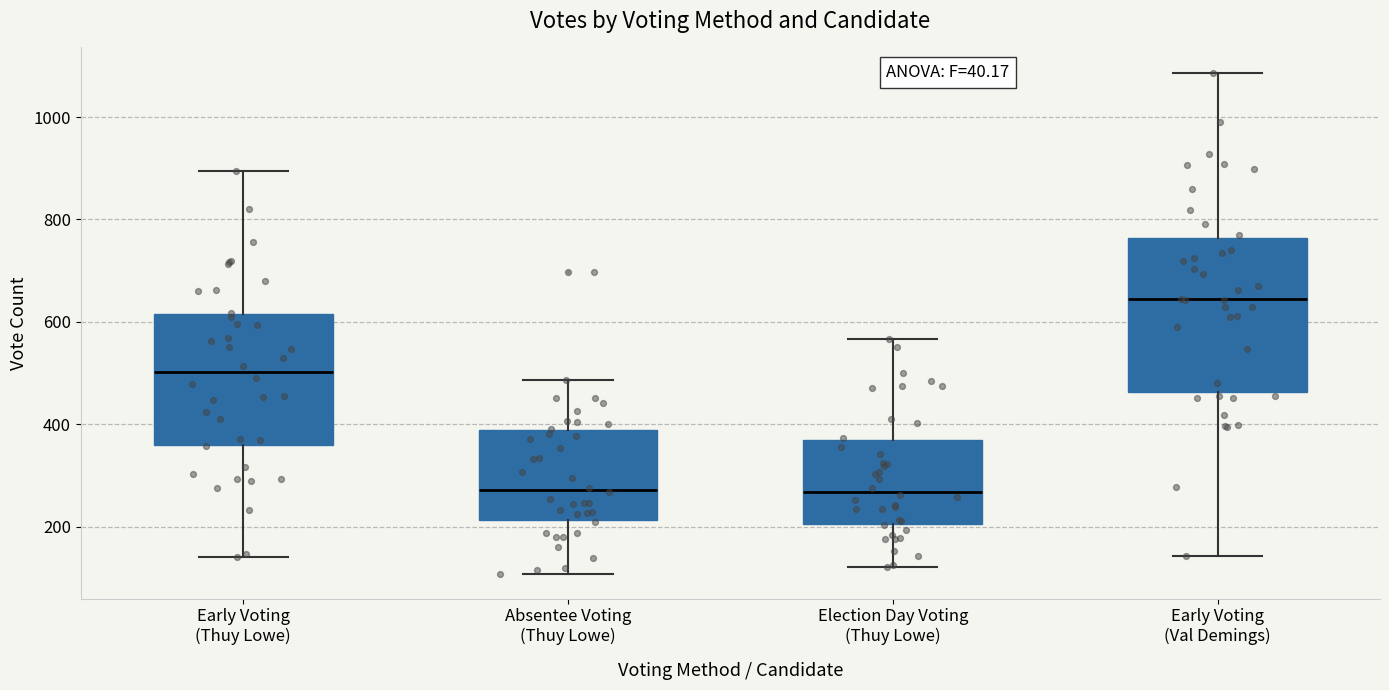

Reading left to right, transcribe this box plot: for each box, give where its median line is, the range the box spans, and where its two whiskers end, as read against the y-axis. The values are not printed on the chart, so give them approximately, as read against the axis.

Early Voting (Thuy Lowe): median 500, box 360 to 620, whiskers 140 to 900
Absentee Voting (Thuy Lowe): median 280, box 220 to 380, whiskers 100 to 480
Election Day Voting (Thuy Lowe): median 260, box 200 to 360, whiskers 120 to 560
Early Voting (Val Demings): median 640, box 460 to 760, whiskers 140 to 1080